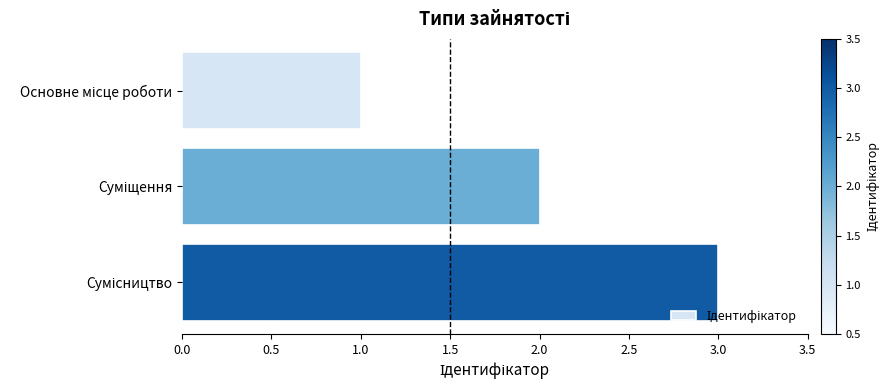

What is the difference between the maximum and minimum values?

2